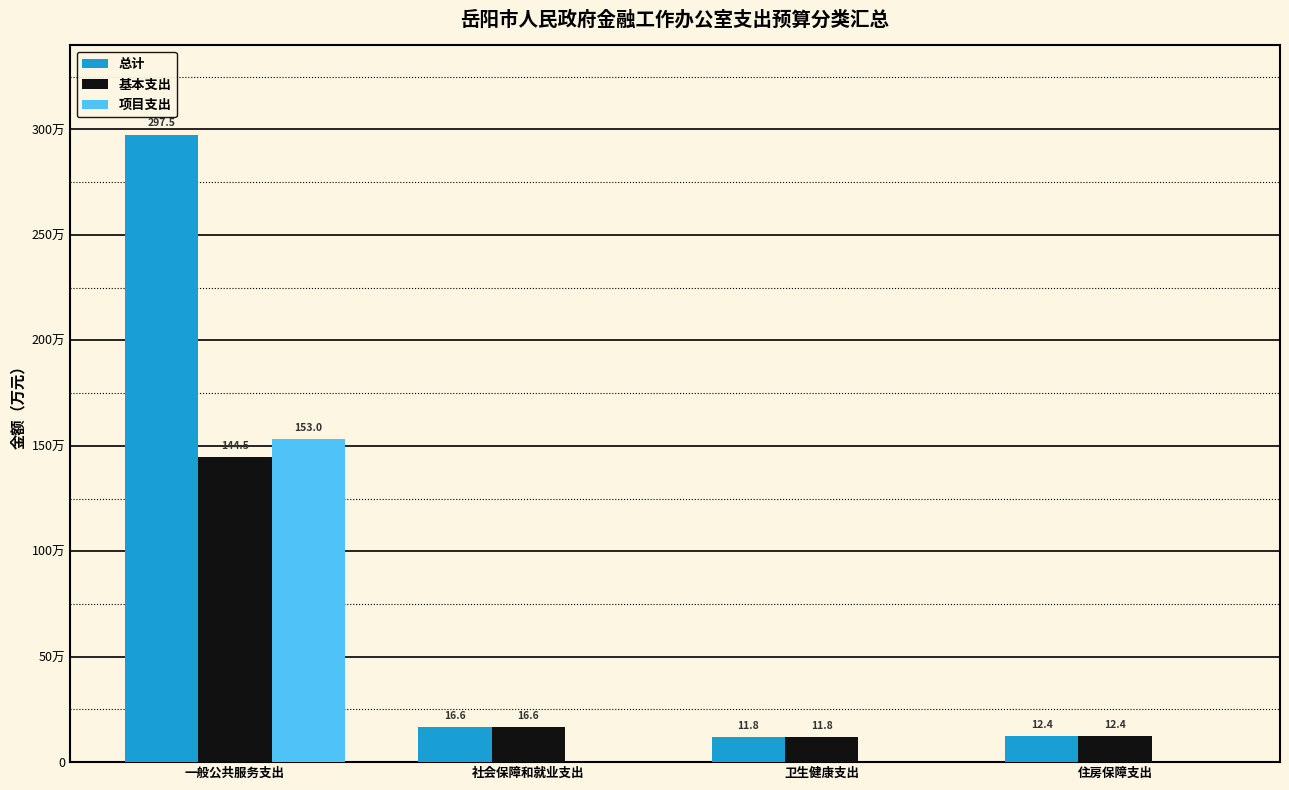

Are the bars horizontal?

No